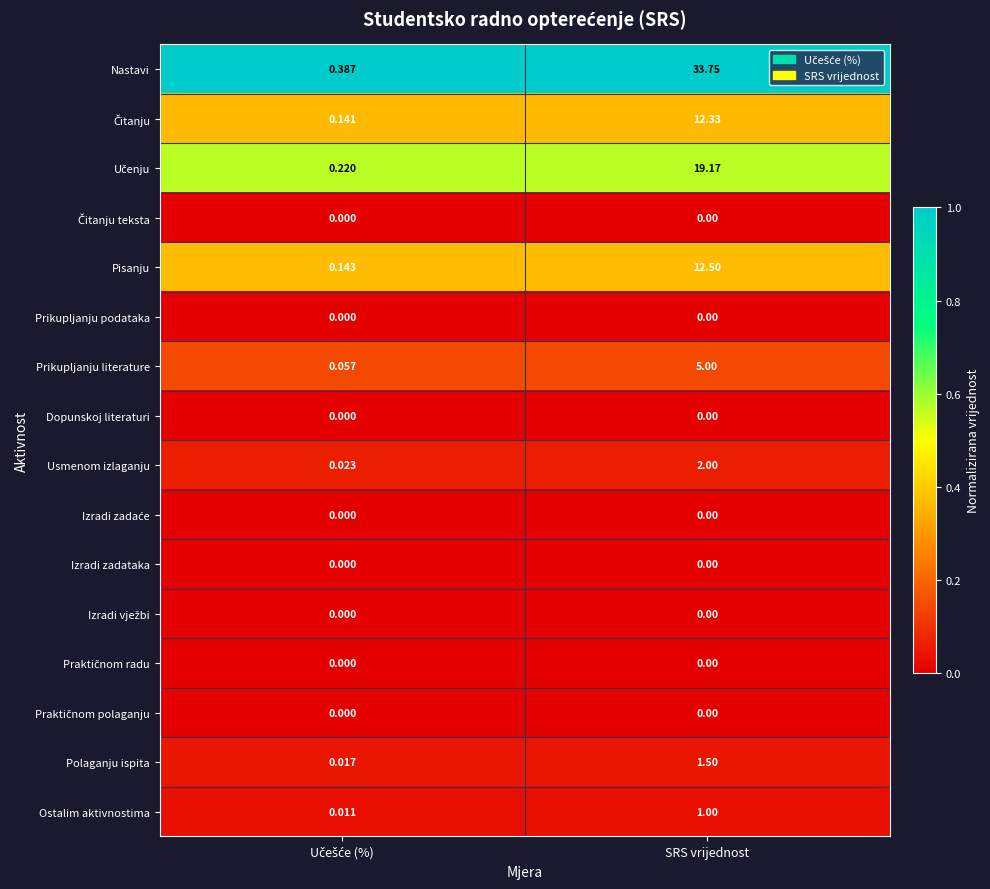

Which series has the largest range (max minus min)?

Nastavi